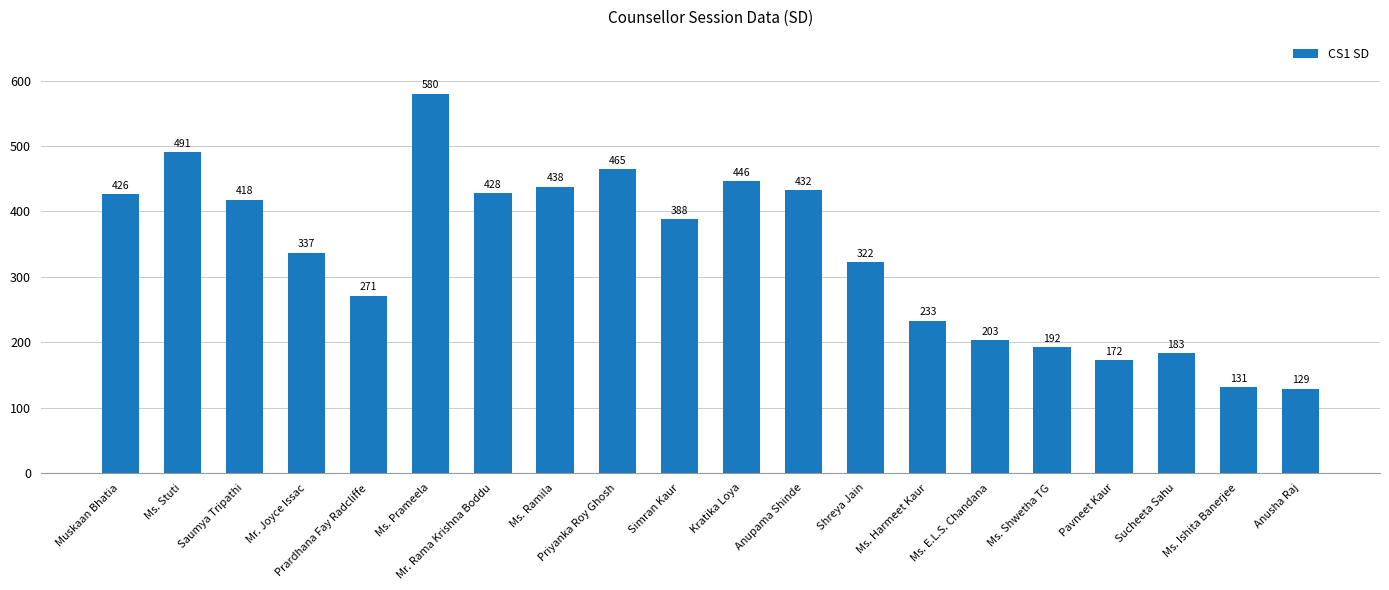

True or false: the data shows 203 at Ms. E.L.S. Chandana.

True